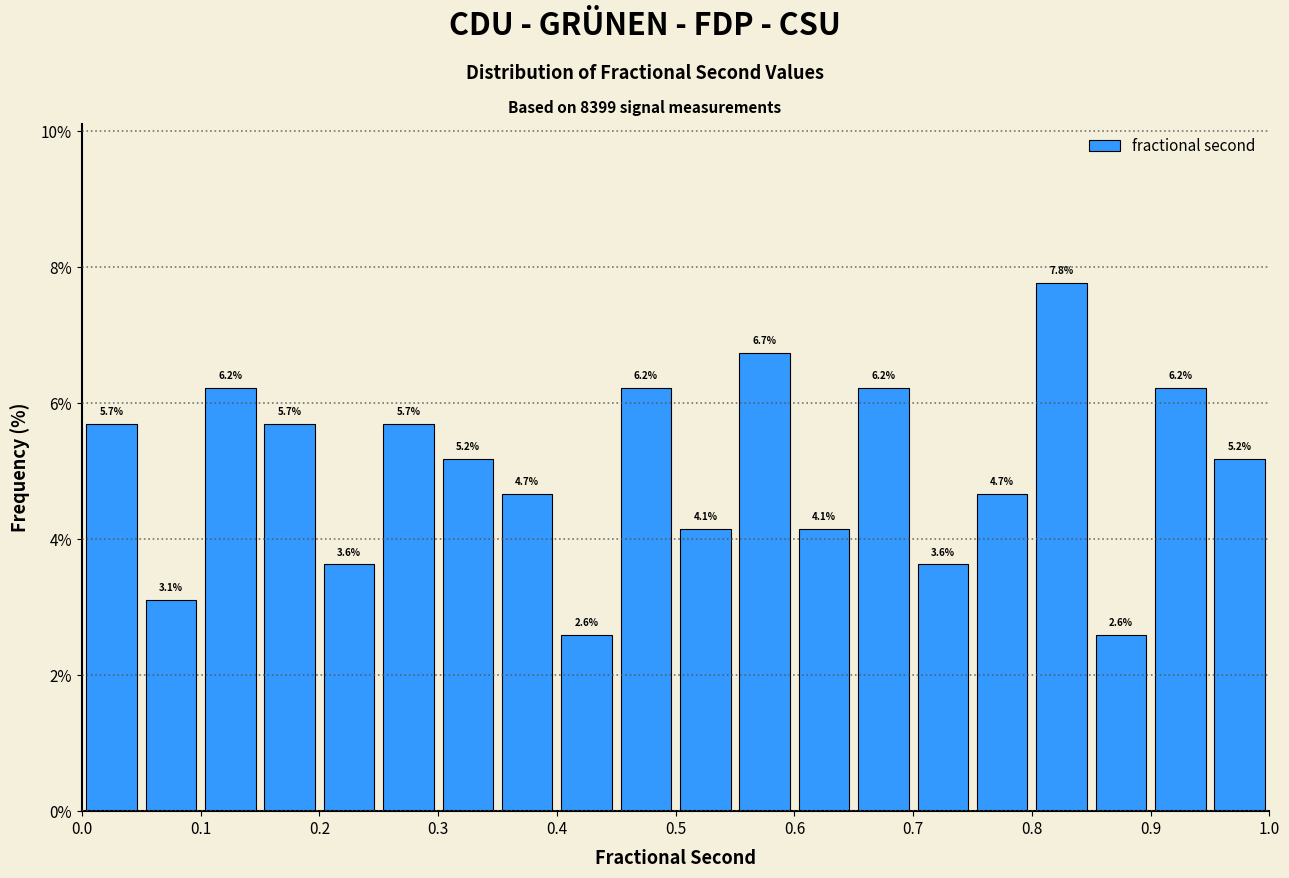

What is the height of the bar covering 0.75 to 0.80 on the x-axis?

4.7